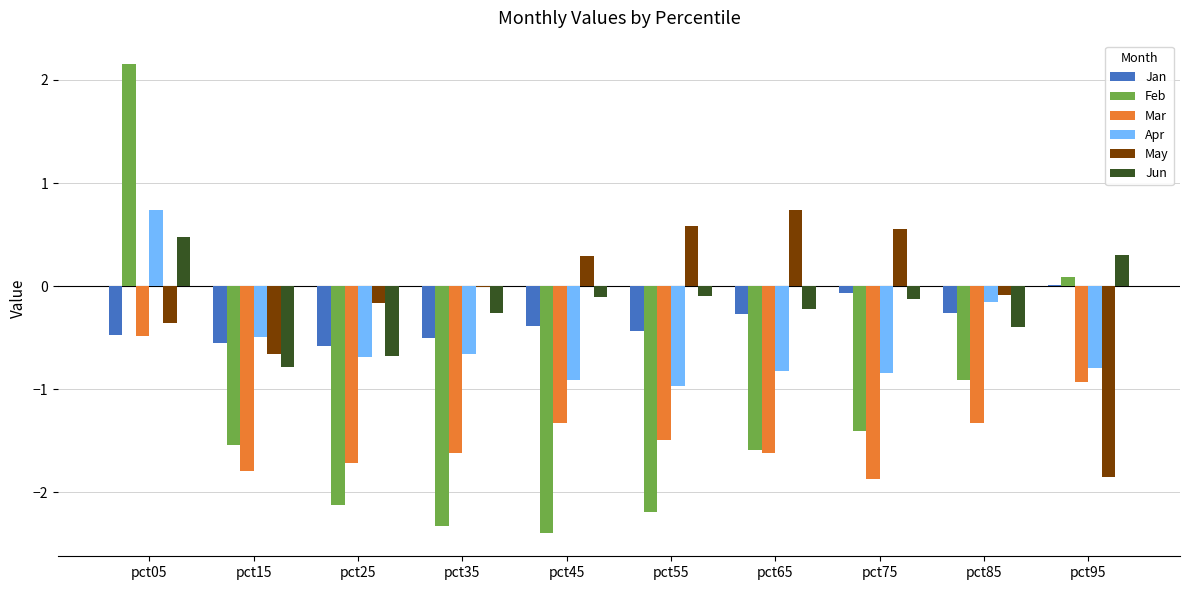

What is the maximum value shown in the chart?

2.2